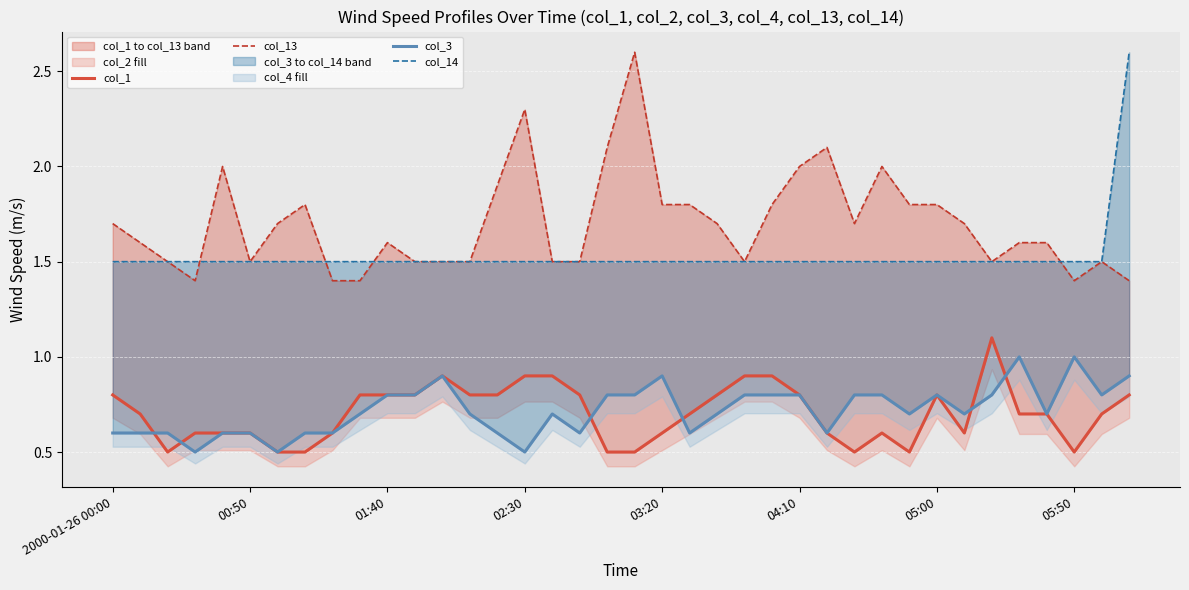

The value of col_1 at 16 is 0.4. True or false?

False